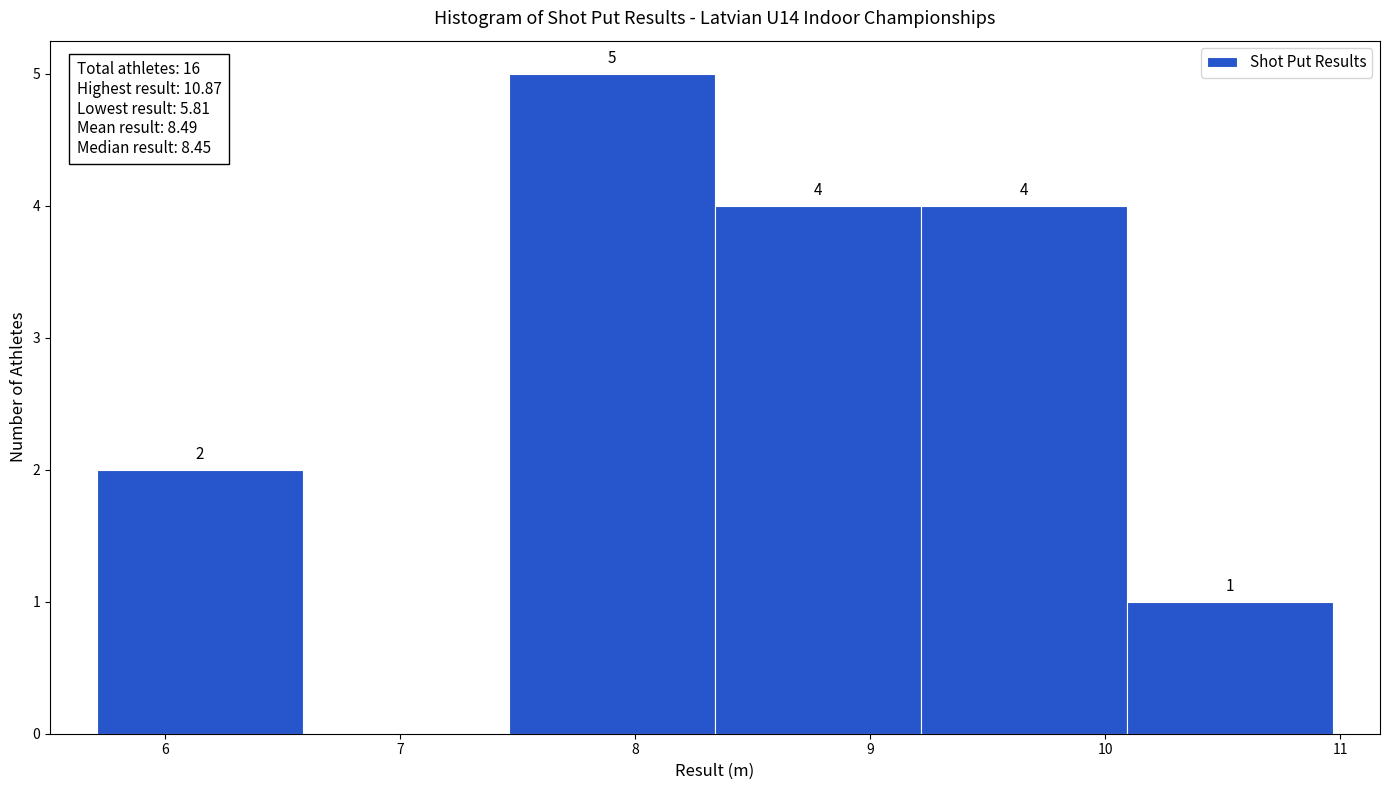

Which range on the x-axis has the tallest bar?

7.5 to 8.3